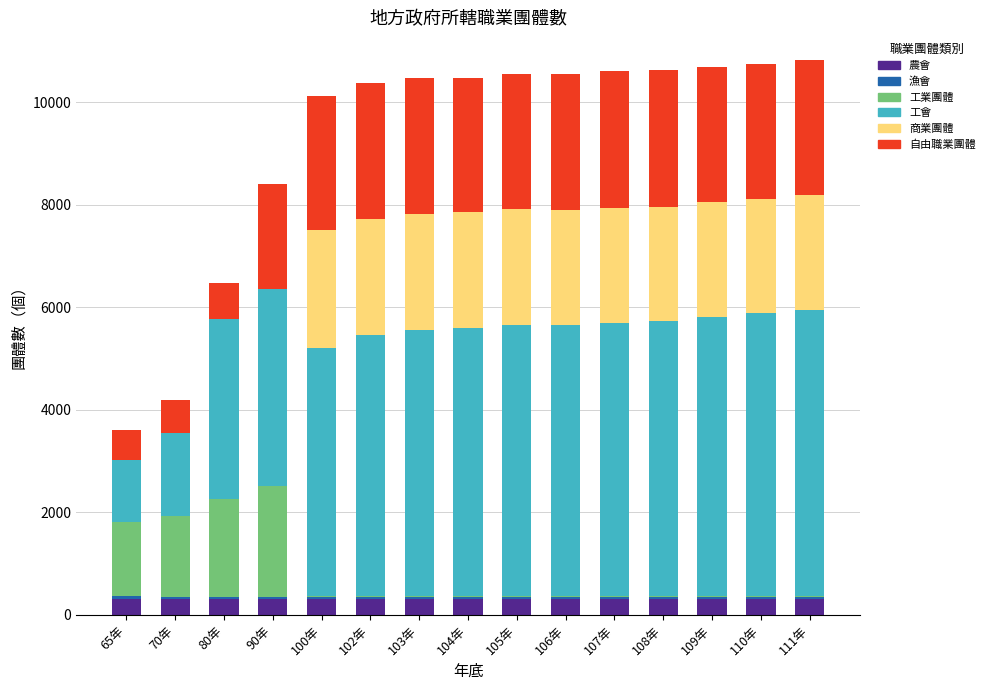

What is the maximum value for 農會?

305